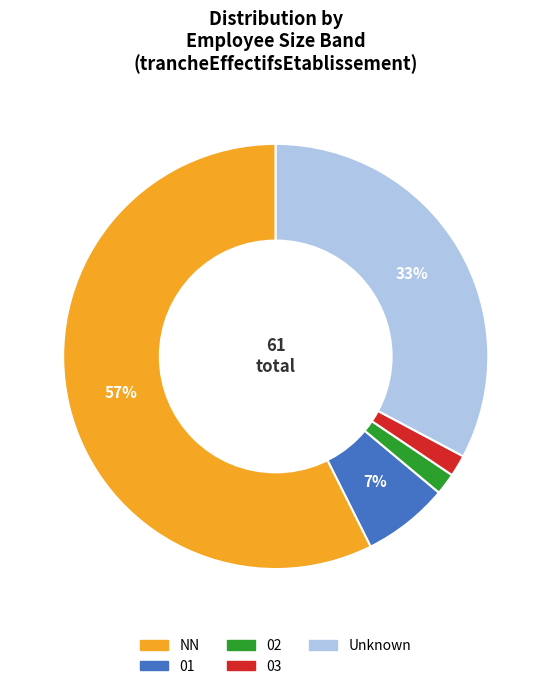

Which category has the biggest portion of the pie?

NN